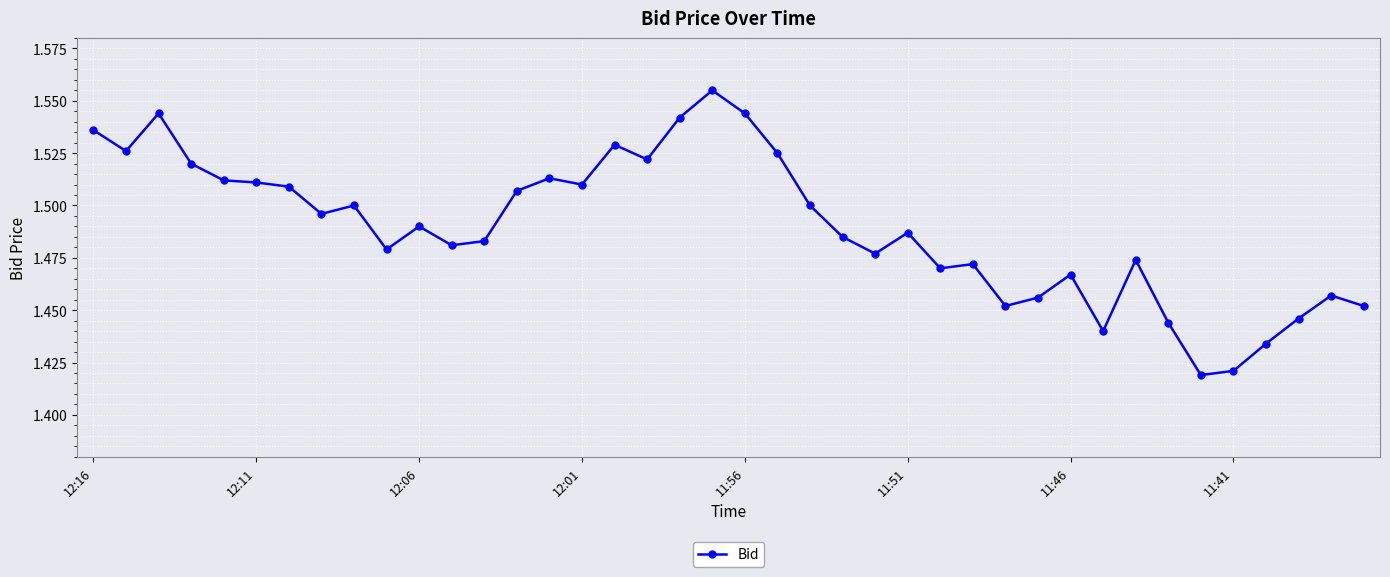

True or false: there are more than 0 points higher than both neighbors.

True